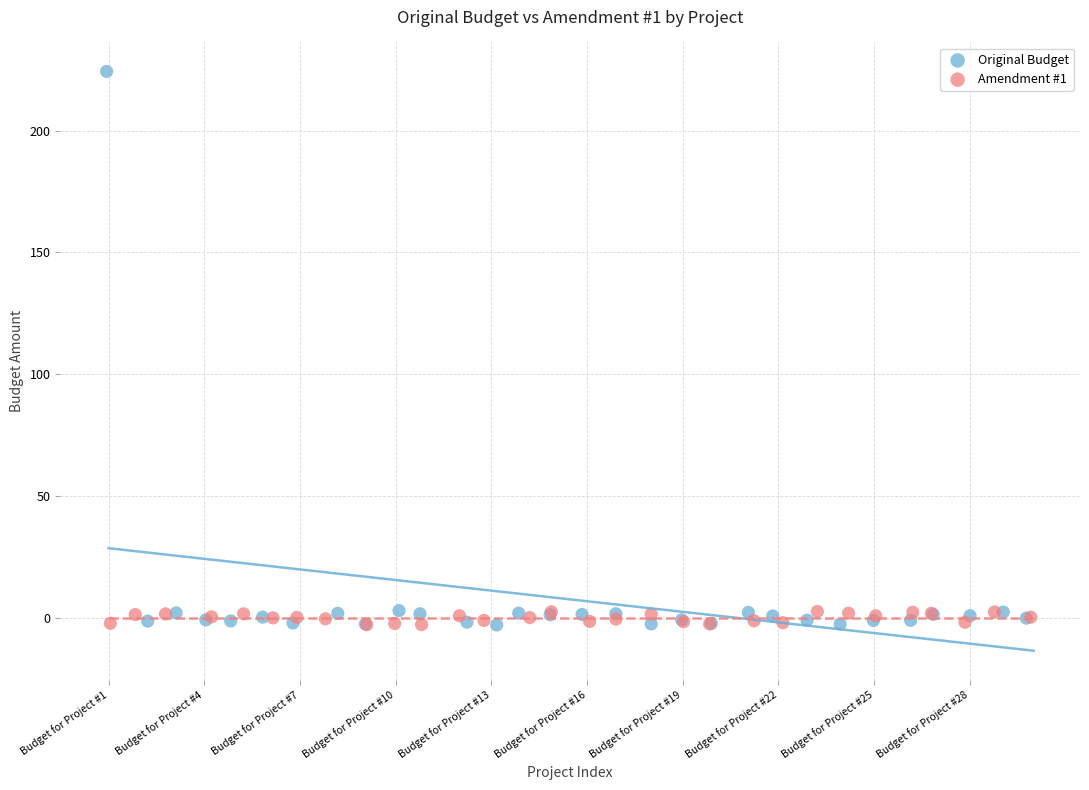

Which series has the widest spread of Y values?

Original Budget